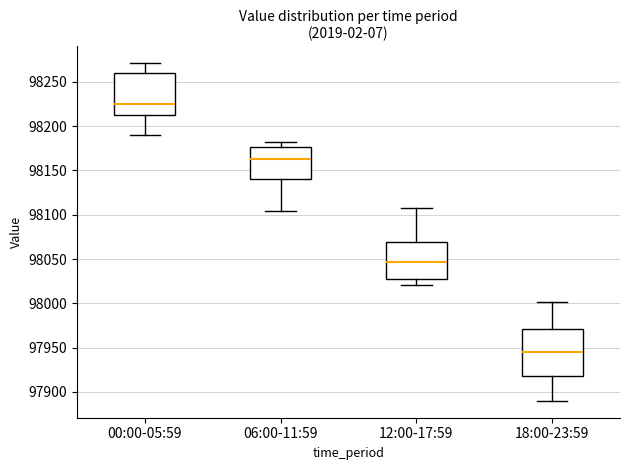

Reading left to right, transcribe this box plot: for each box, give where its median line is, the range the box spans, and where its two whiskers end, as read against the y-axis. The values are not printed on the chart, so give them approximately, as read against the axis.

00:00-05:59: median 98225, box 98210 to 98260, whiskers 98190 to 98270
06:00-11:59: median 98165, box 98140 to 98175, whiskers 98105 to 98180
12:00-17:59: median 98045, box 98030 to 98070, whiskers 98020 to 98105
18:00-23:59: median 97945, box 97920 to 97970, whiskers 97890 to 98000